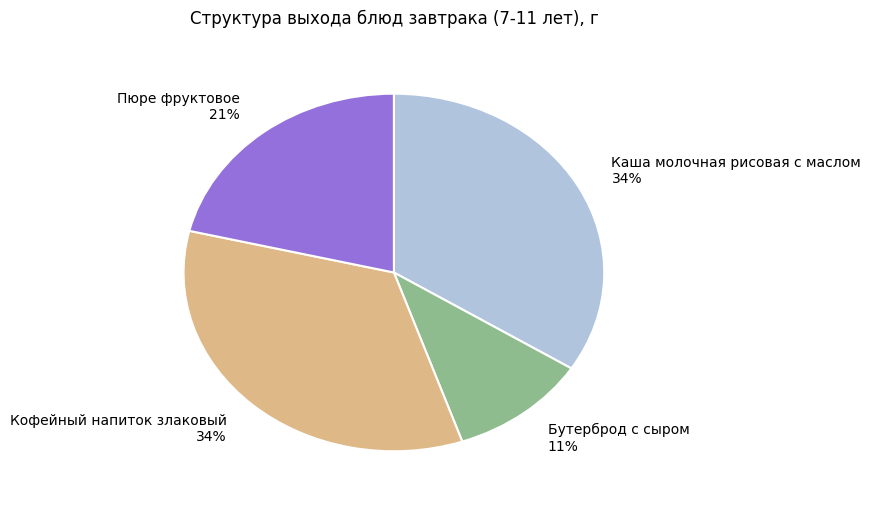

What is the smallest slice in the pie chart?

Бутерброд с сыром